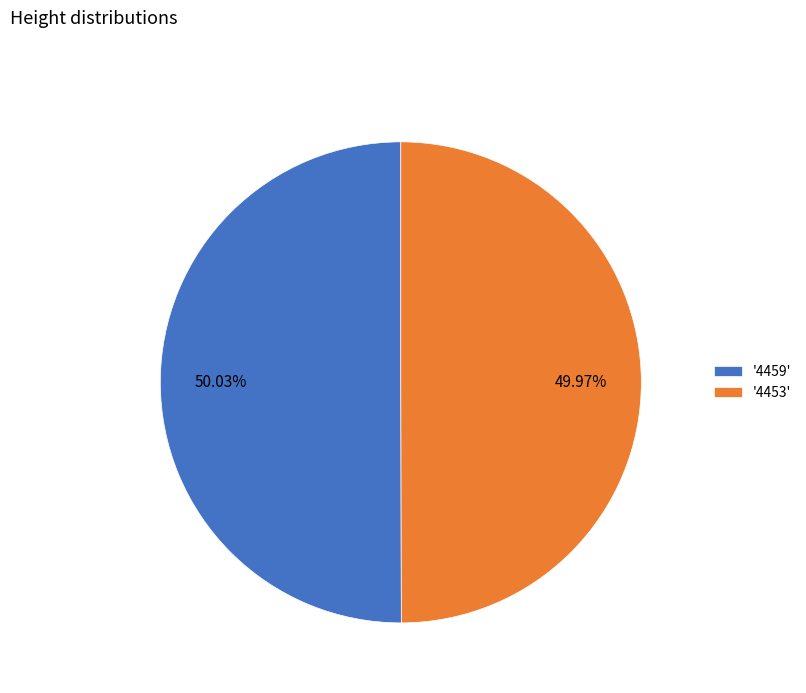

How many slices are in this pie chart?

2